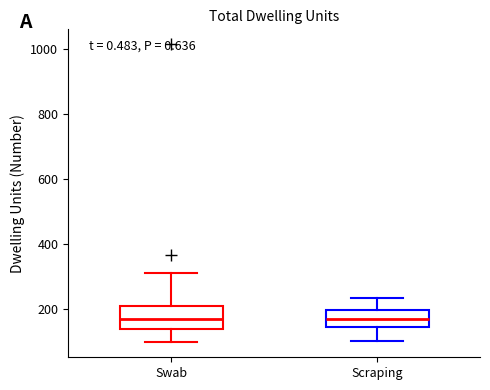

Reading left to right, transcribe this box plot: for each box, give where its median line is, the range the box spans, and where its two whiskers end, as read against the y-axis. The values are not printed on the chart, so give them approximately, as read against the axis.

Swab: median 180, box 140 to 220, whiskers 100 to 320
Scraping: median 180, box 140 to 200, whiskers 100 to 240